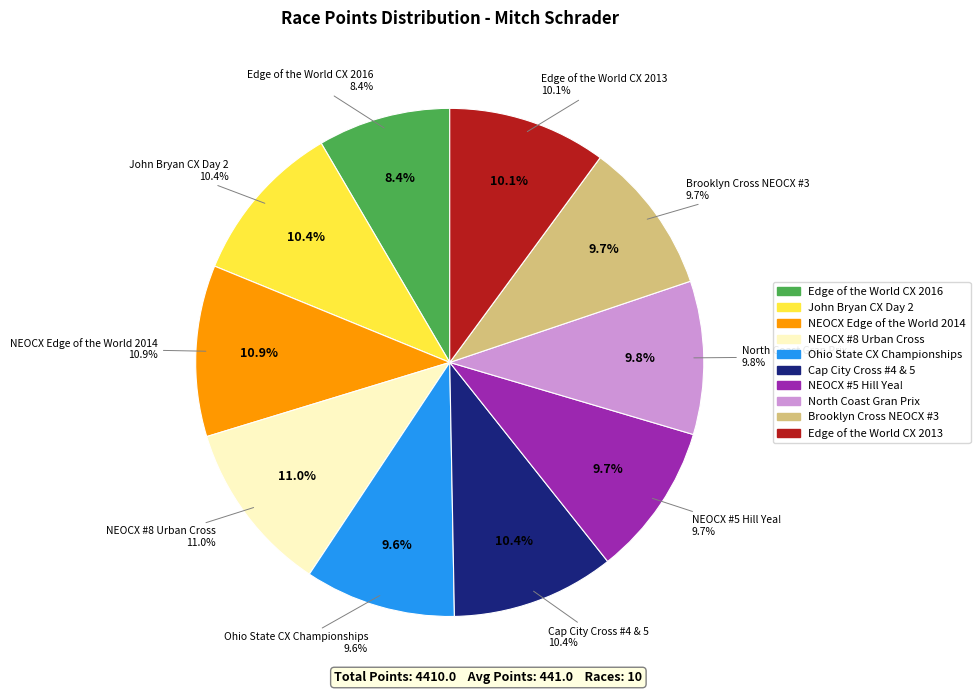

Combined, do NEOCX #8 Urban Cross and North Coast Gran Prix account for over 50%?

No